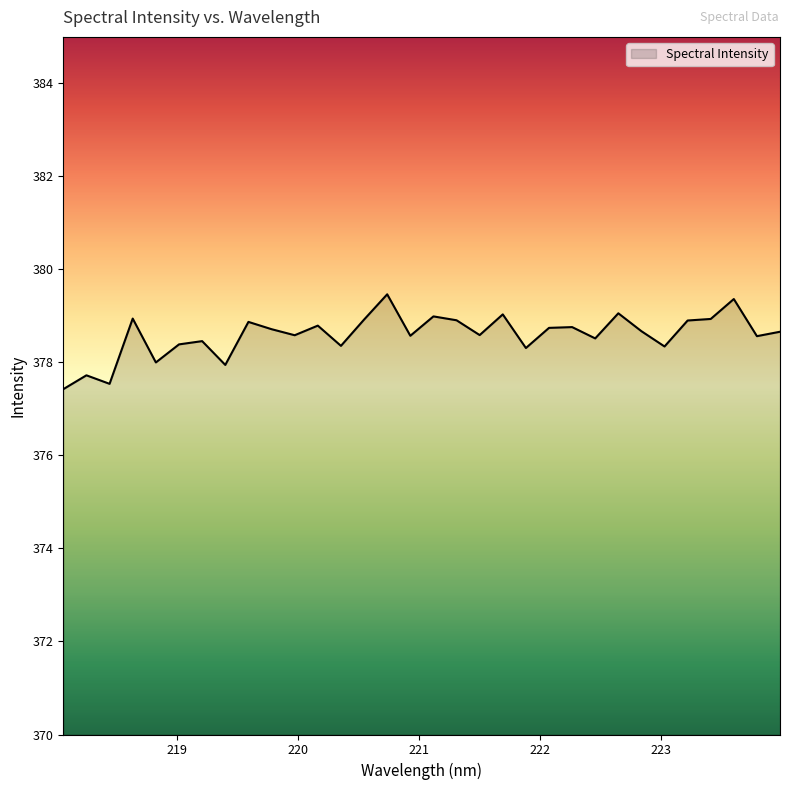

What is the minimum value shown in the chart?

377.4